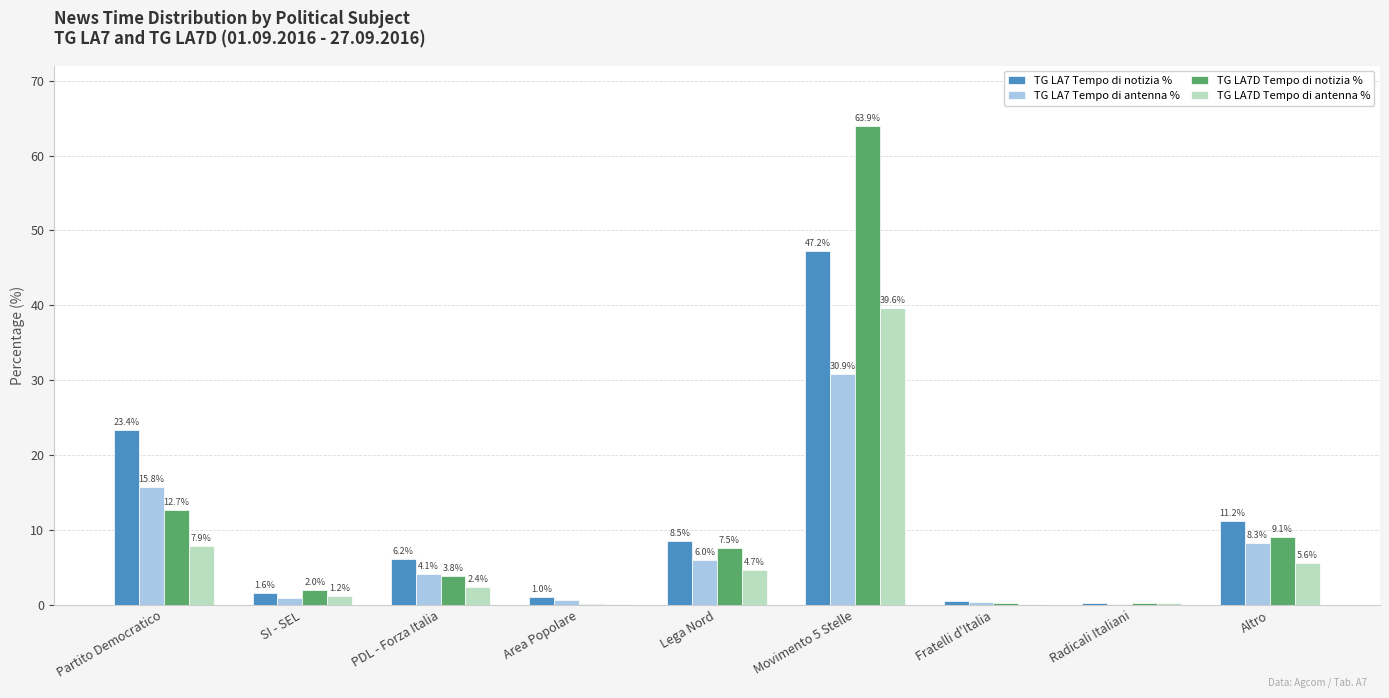

What is the total value across all series at Movimento 5 Stelle?

181.6